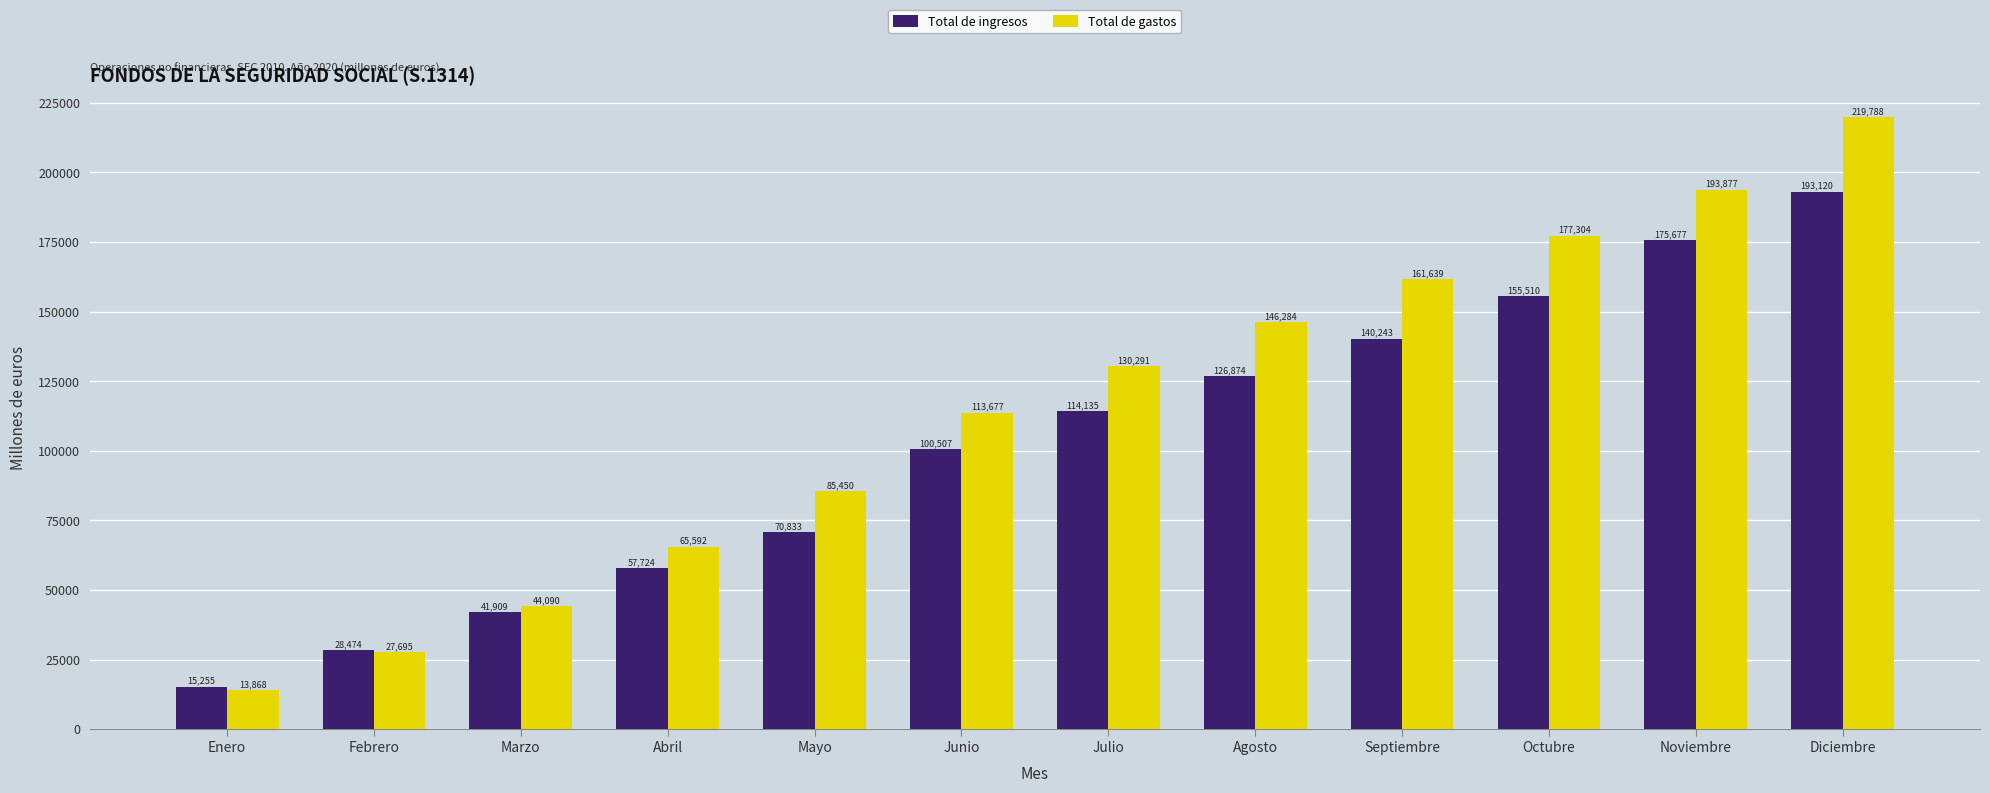

What is the label of the 9th bar from the left?

Septiembre